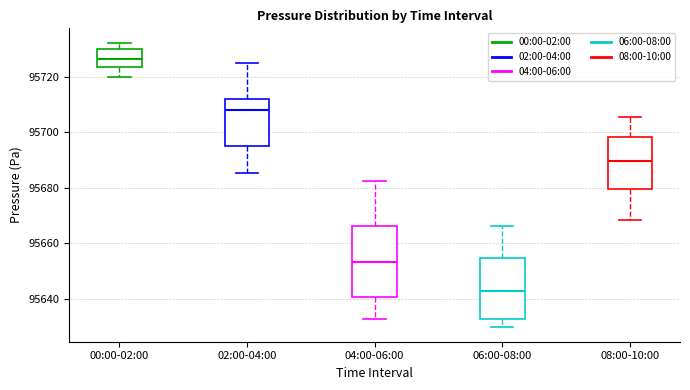

Which box's median line is the lowest?

06:00-08:00